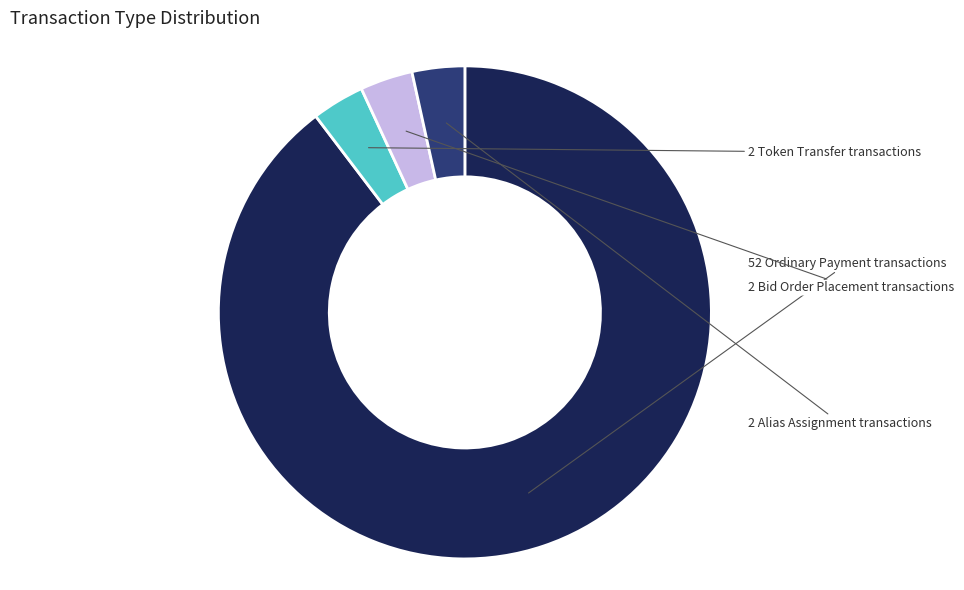

Does any single category account for the majority?

Yes